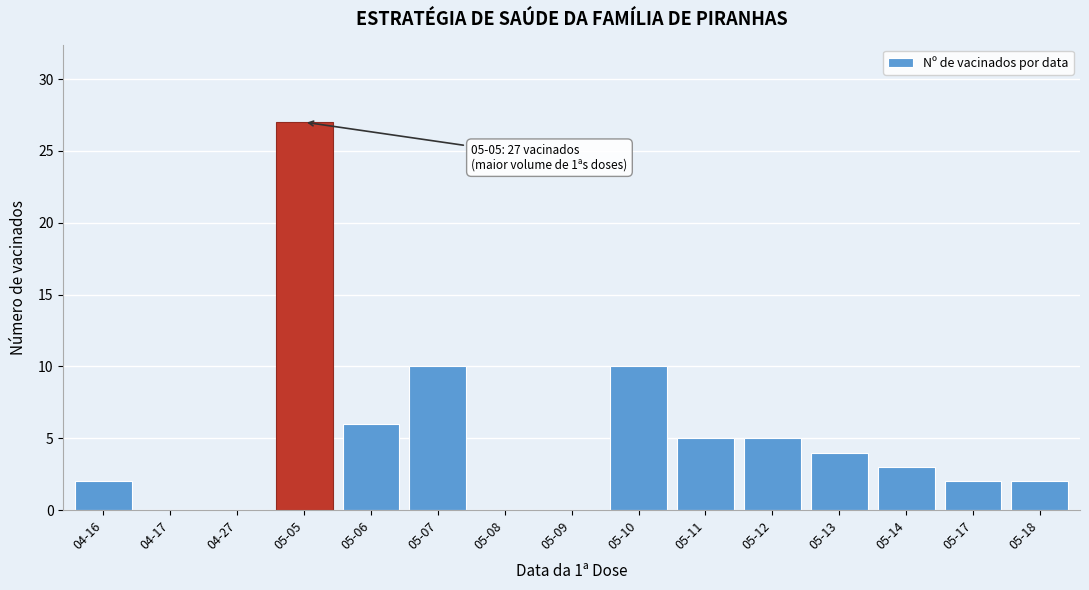

Reading left to right, list all the values displayed in this chart.

04-16=2	04-17=0	04-27=0	05-05=27	05-06=6	05-07=10	05-08=0	05-09=0	05-10=10	05-11=5	05-12=5	05-13=4	05-14=3	05-17=2	05-18=2